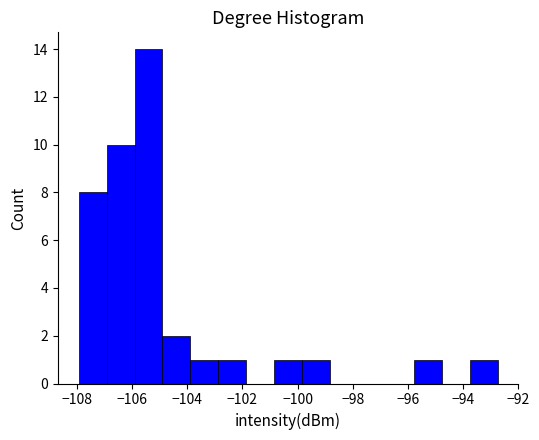

Reading left to right, list every bar in this chart as the range it spans on the x-axis followed by its height. Neither the bar edges nor the heights are printed on the chart, so give them approximately, as read against the axes.

-108.0 to -107.0: 8
-107.0 to -106.0: 10
-106.0 to -104.8: 14
-104.8 to -103.8: 2
-103.8 to -102.8: 1
-102.8 to -101.8: 1
-101.8 to -100.8: 0
-100.8 to -99.8: 1
-99.8 to -98.8: 1
-98.8 to -97.8: 0
-97.8 to -96.8: 0
-96.8 to -95.8: 0
-95.8 to -94.8: 1
-94.8 to -93.8: 0
-93.8 to -92.8: 1